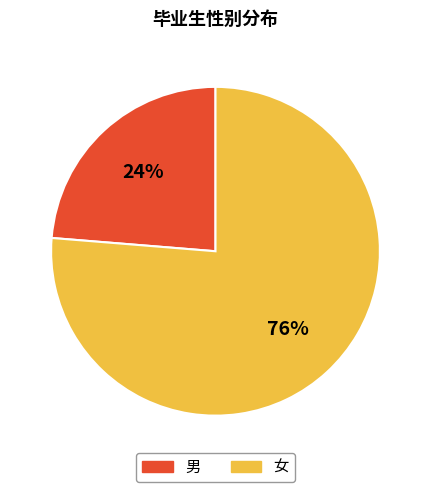

How many segments does this pie chart have?

2